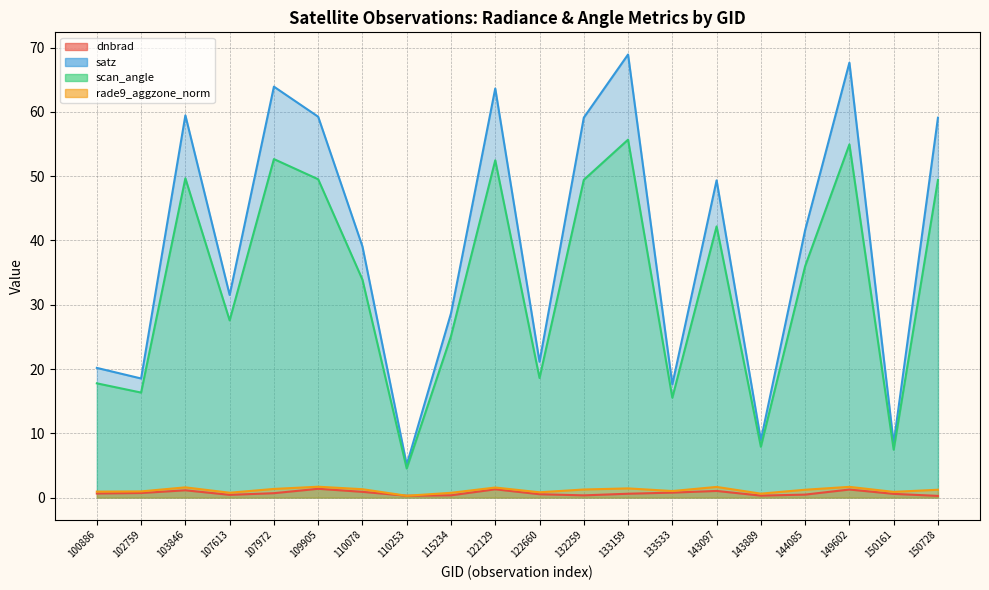

The scan_angle series shows 18.6 at 122660. True or false?

True